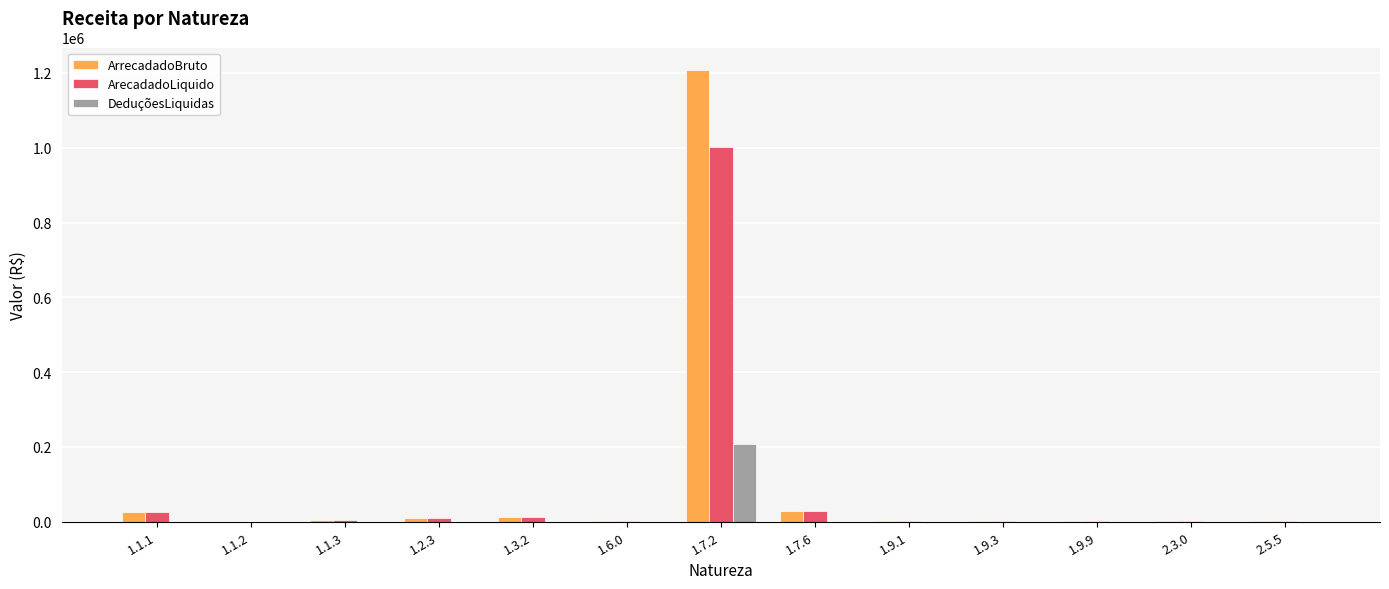

At which label does ArrecadadoBruto first exceed 2533?

1.1.1